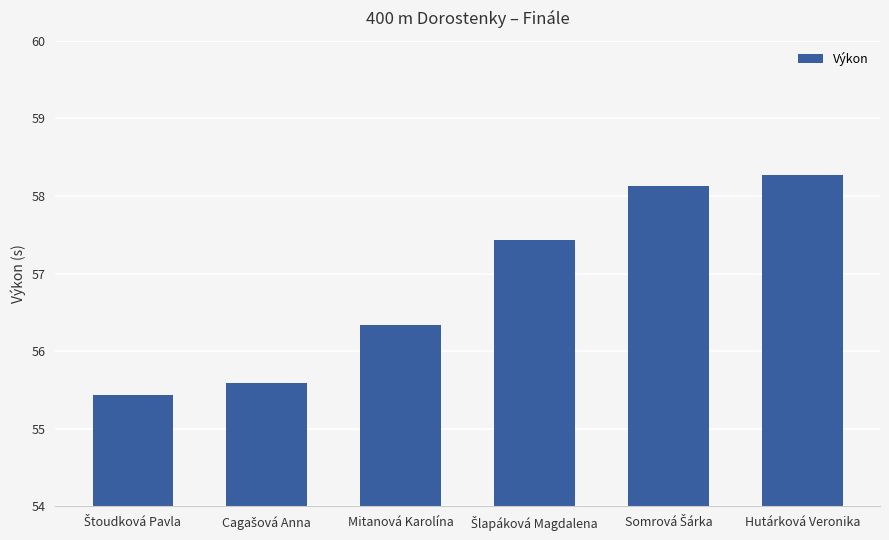

Reading right to left, extract all data points from this chart.

58.3	58.1	57.4	56.3	55.6	55.4